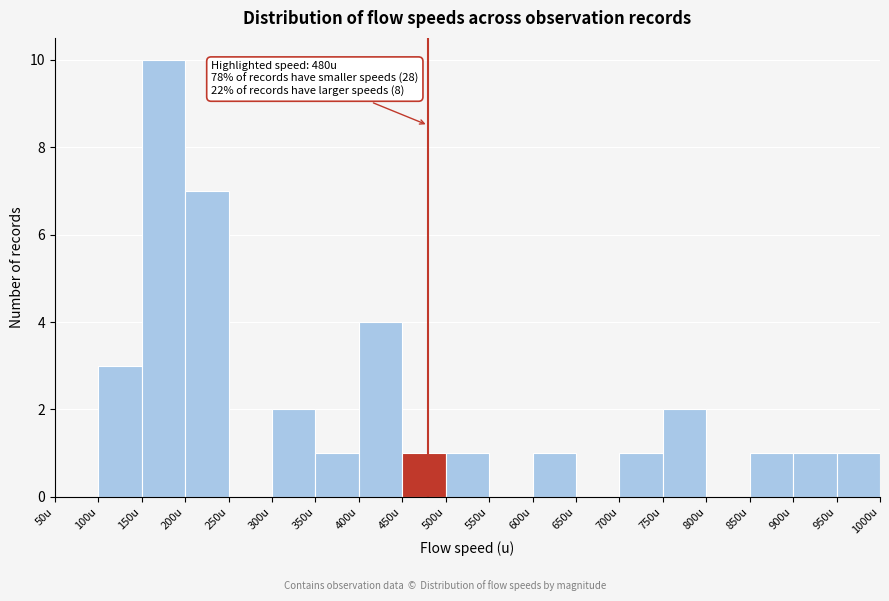

Over which range of the x-axis is the bar tallest?

150 to 200